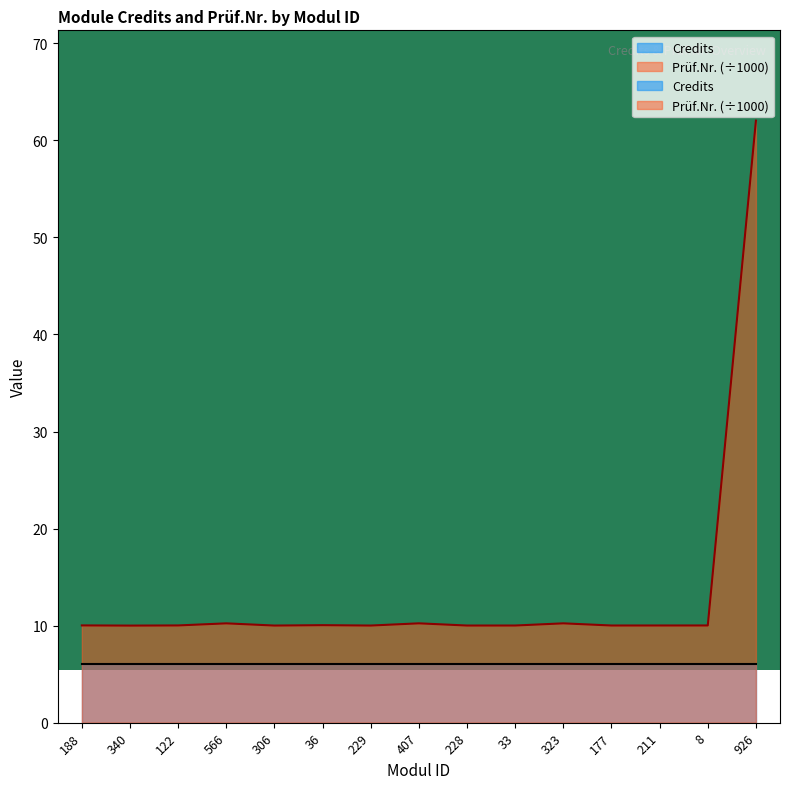

The chart shows a value of 16.8 at 323. True or false?

False